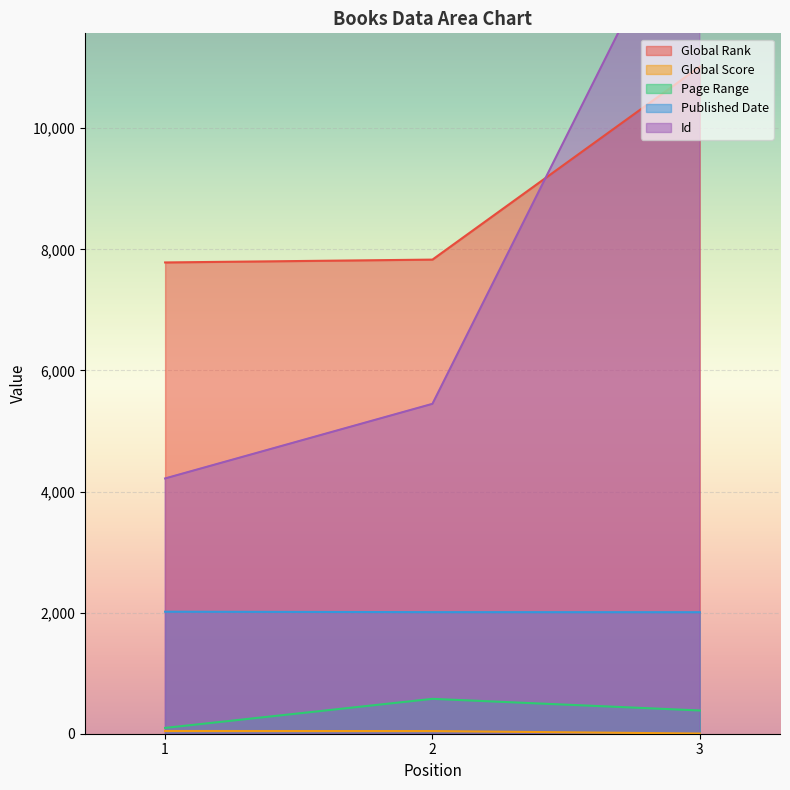

What are all the series names shown in the legend?

Global Rank, Global Score, Page Range, Published Date, Id